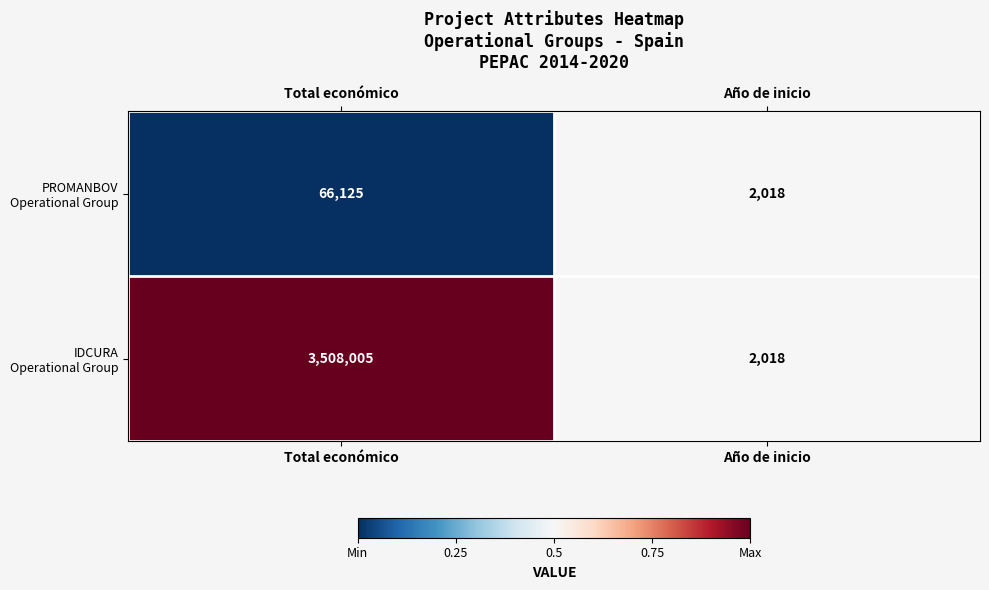

What is the difference between the highest and lowest values at Total económico?

3441880